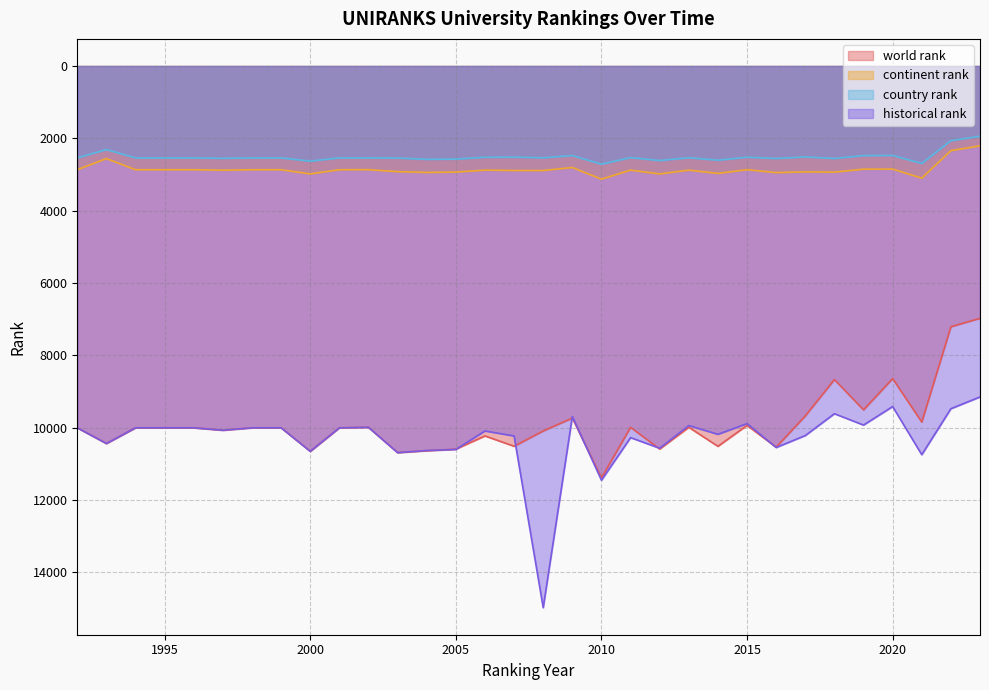

How many lines are shown in the chart?

4